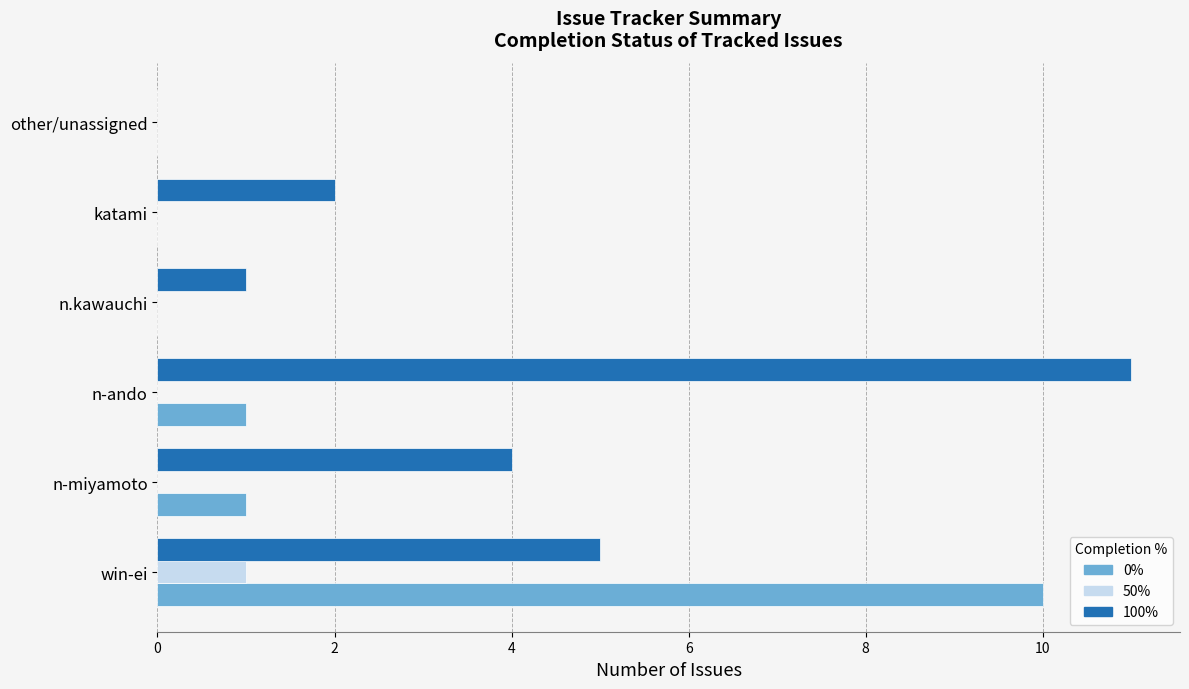

How many positive values does the 100% series have?

5